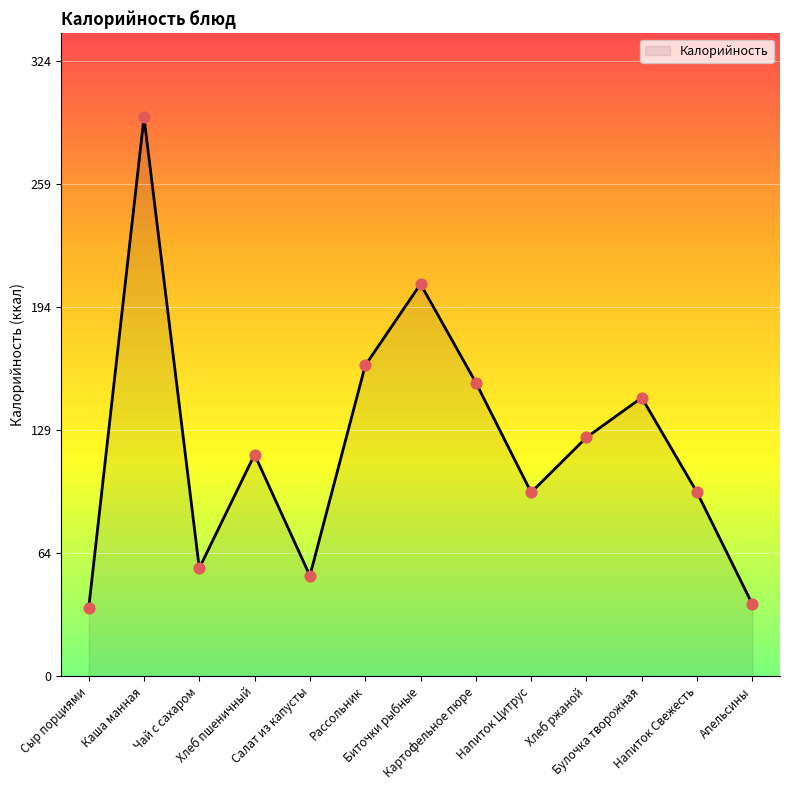

Approximately how many times larger is the value at Рассольник compared to Напиток Свежесть?

1.7